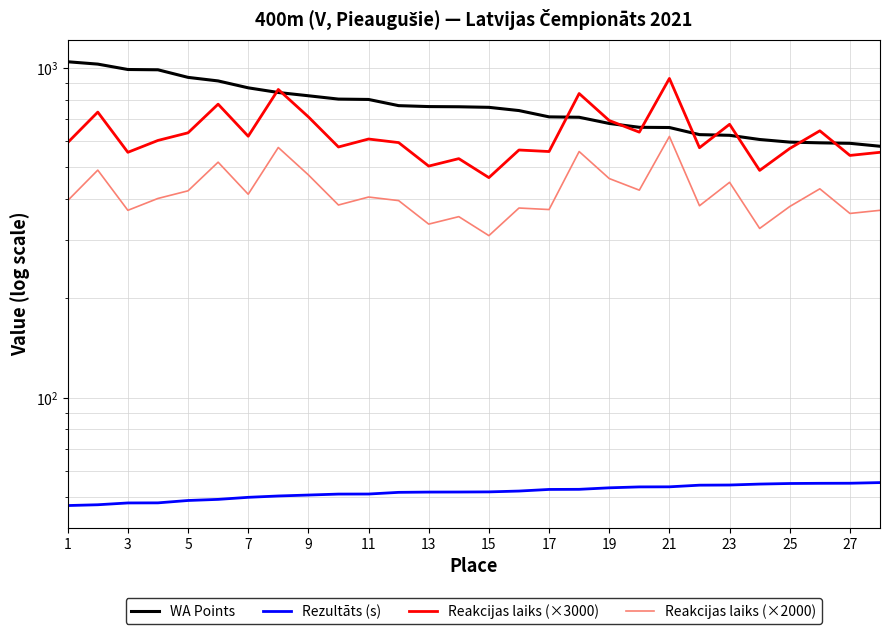

How many data points does each series have?

28